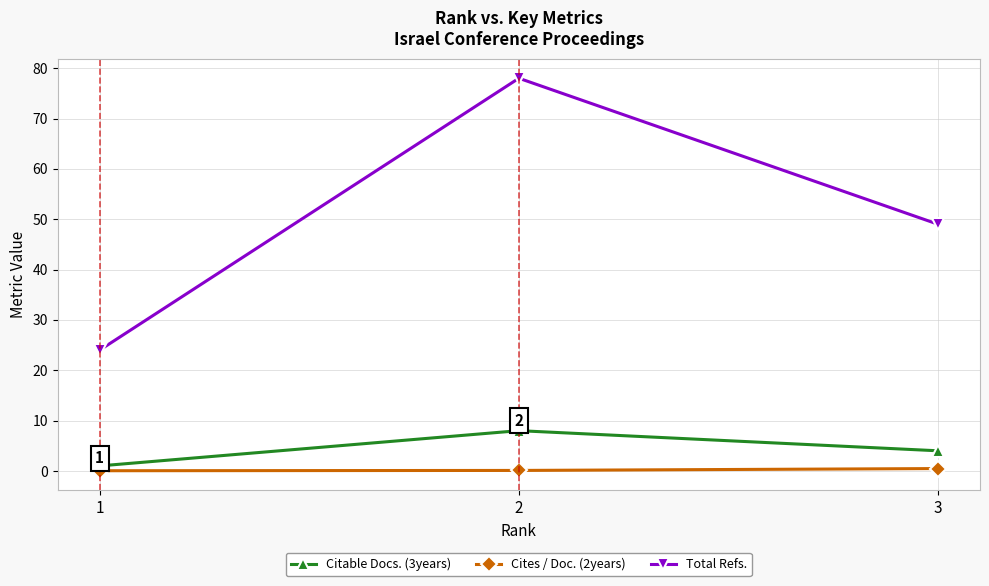

What is the value of the Cites / Doc. (2years) point at the 2nd from the left?

0.1